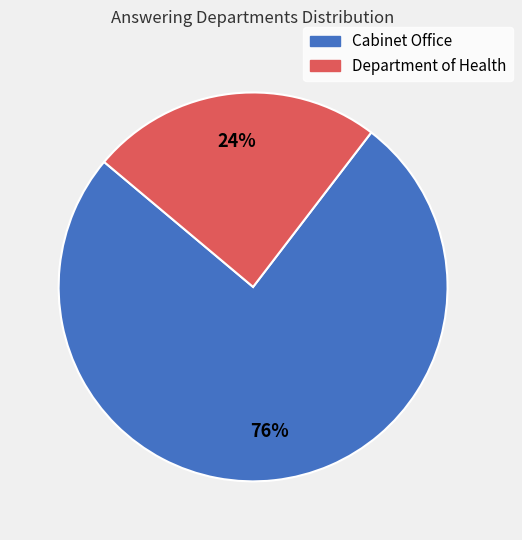

Between Department of Health and Cabinet Office, which is larger?

Cabinet Office